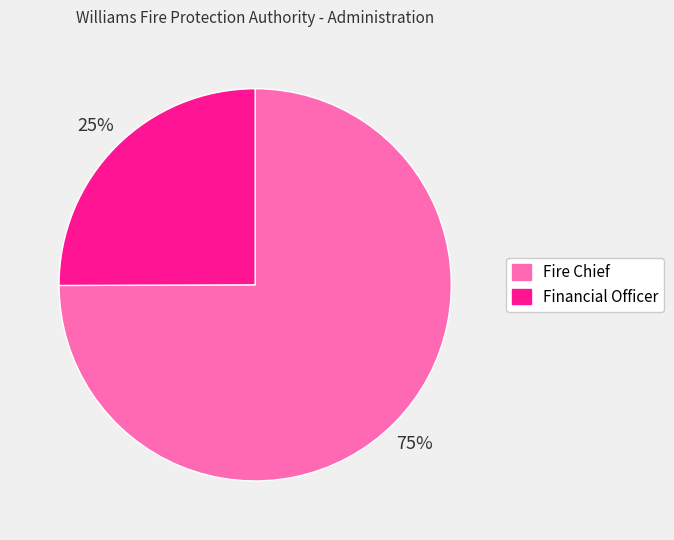

To the nearest percent, what percentage of the pie is Financial Officer?

25%